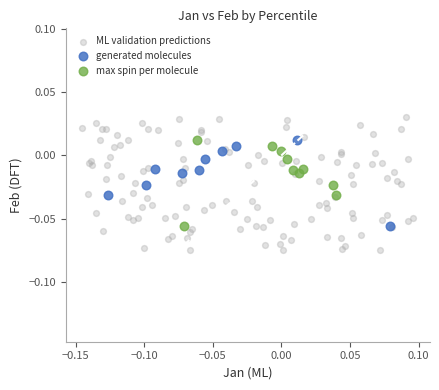

Which series reaches the minimum Y coordinate?

ML validation predictions